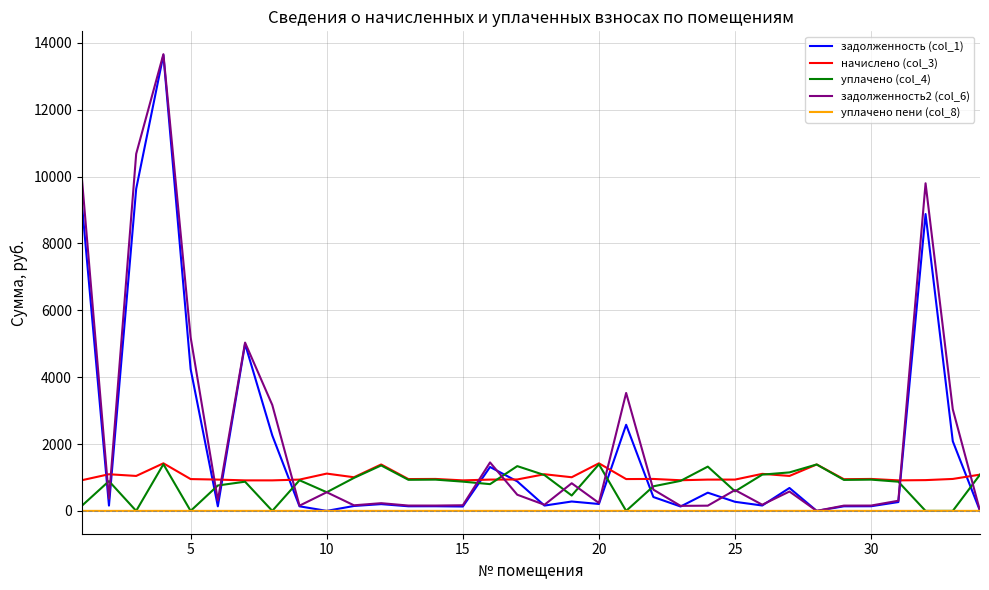

Which series has the largest range (max minus min)?

задолженность2 (col_6)